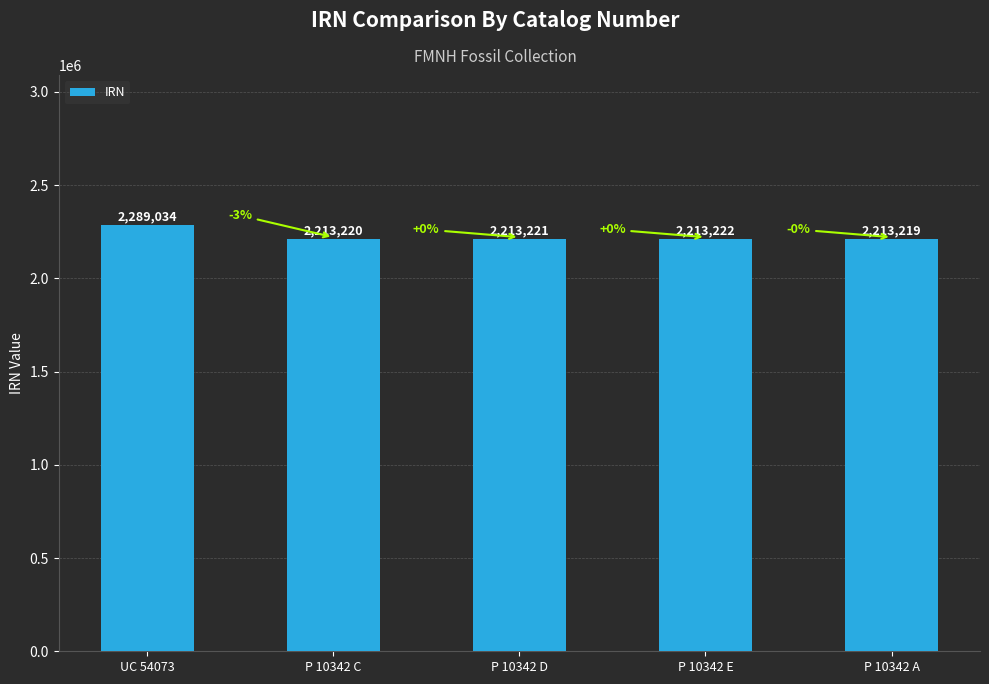

What position from the left is P 10342 A?

5